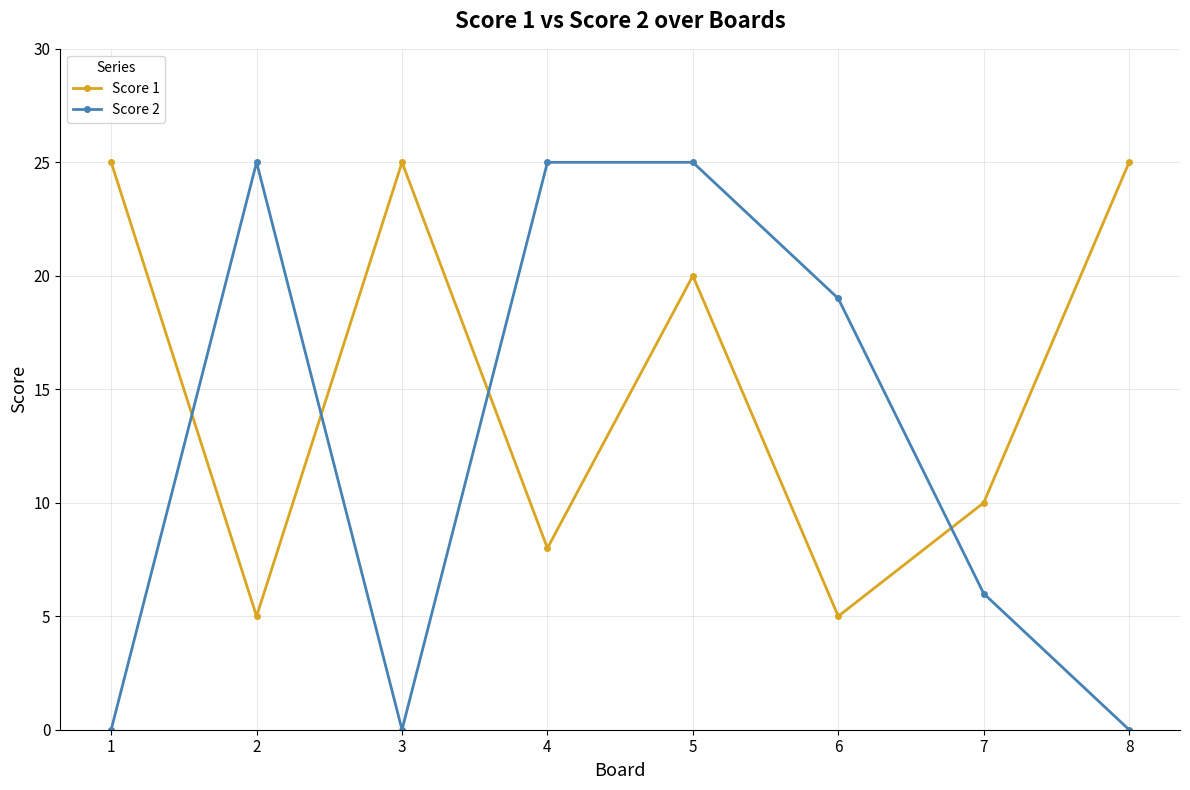

What is the difference between the Score 1 values at 6 and 4?

3